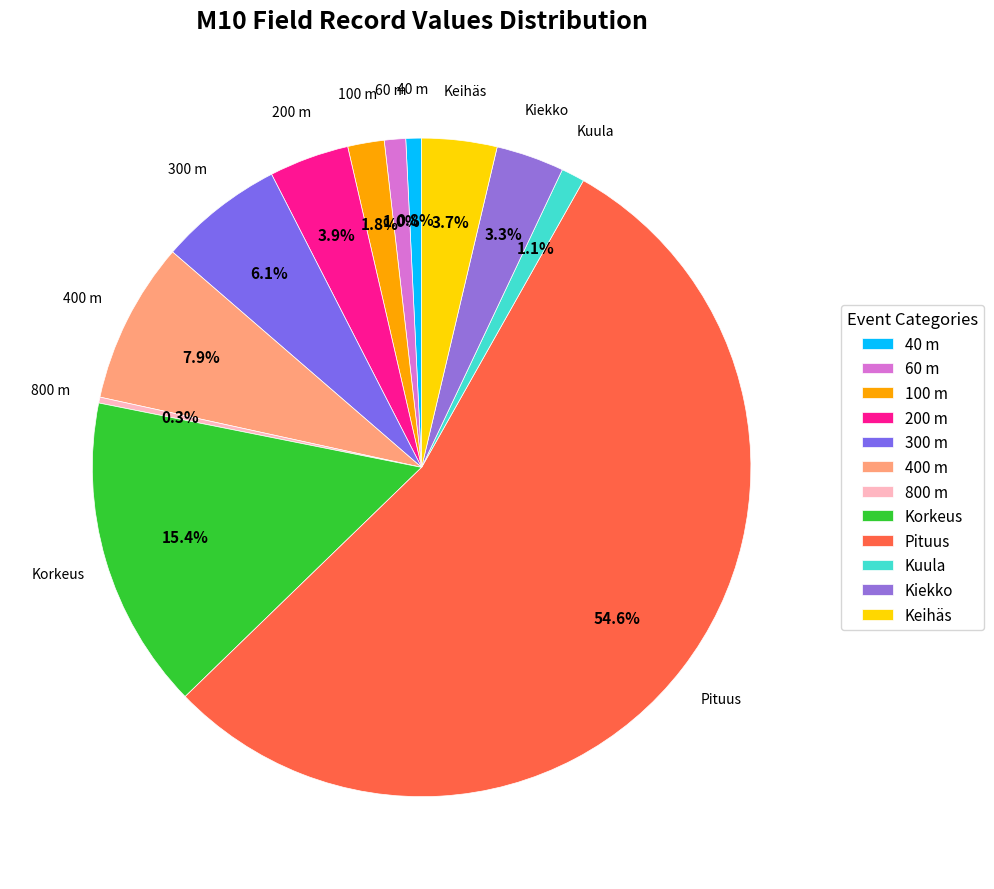

Between 100 m and 300 m, which is larger?

300 m